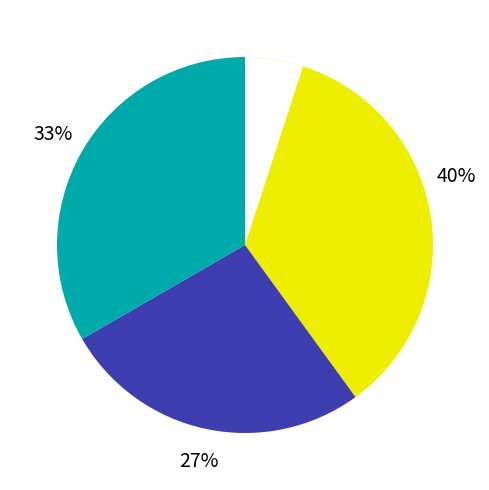

What is the change in value from 1 to 3?

+7